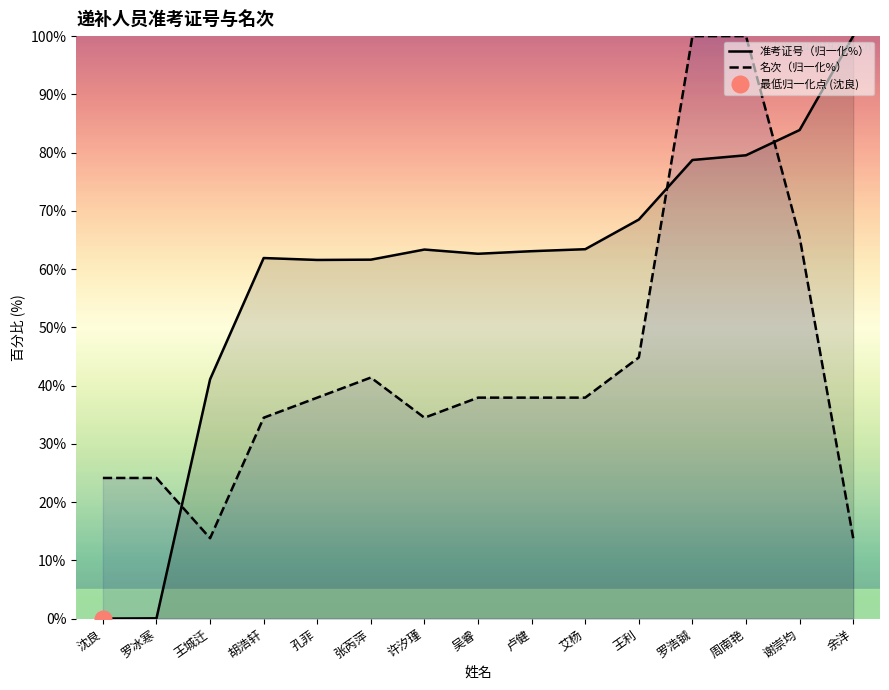

Reading left to right, transcribe all the data shown in this chart.

准考证号（归一化%）: 沈良=0.0	罗冰寒=0.0	王城迁=41.1	胡浩轩=61.9	孔菲=61.6	张芮萍=61.6	许汐瑾=63.4	吴睿=62.6	卢健=63.1	艾杨=63.4	王利=68.5	罗浩铖=78.7	周南艳=79.5	谢崇均=83.9	余洋=100.0
名次（归一化%）: 沈良=24.1	罗冰寒=24.1	王城迁=13.8	胡浩轩=34.5	孔菲=37.9	张芮萍=41.4	许汐瑾=34.5	吴睿=37.9	卢健=37.9	艾杨=37.9	王利=44.8	罗浩铖=100.0	周南艳=100.0	谢崇均=65.5	余洋=13.8